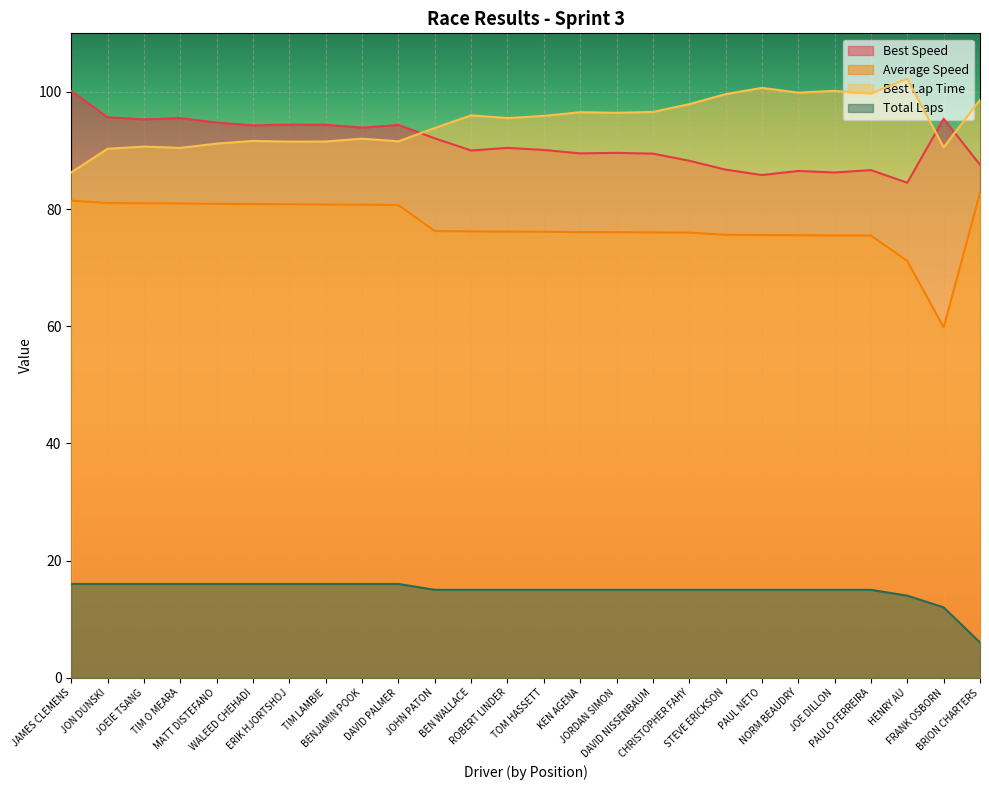

Which has a higher value, TOM HASSETT or BEN WALLACE?

TOM HASSETT